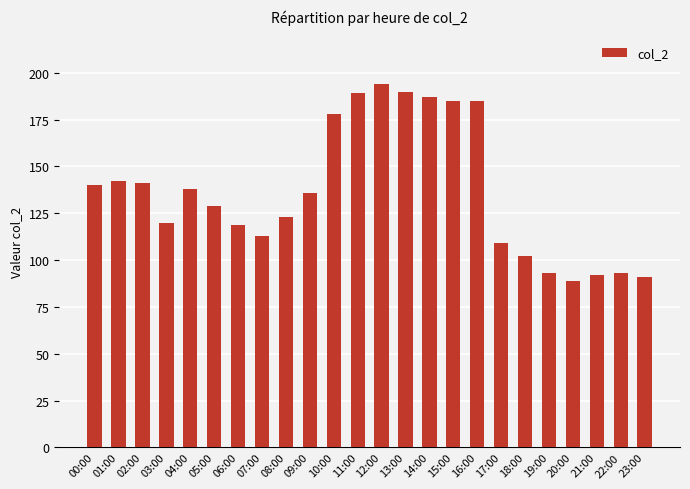

What is the value of the 16th bar from the left?

185